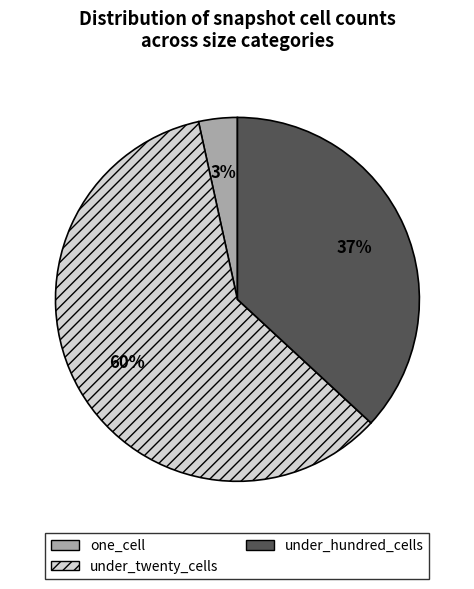

Which category accounts for the majority?

under_twenty_cells